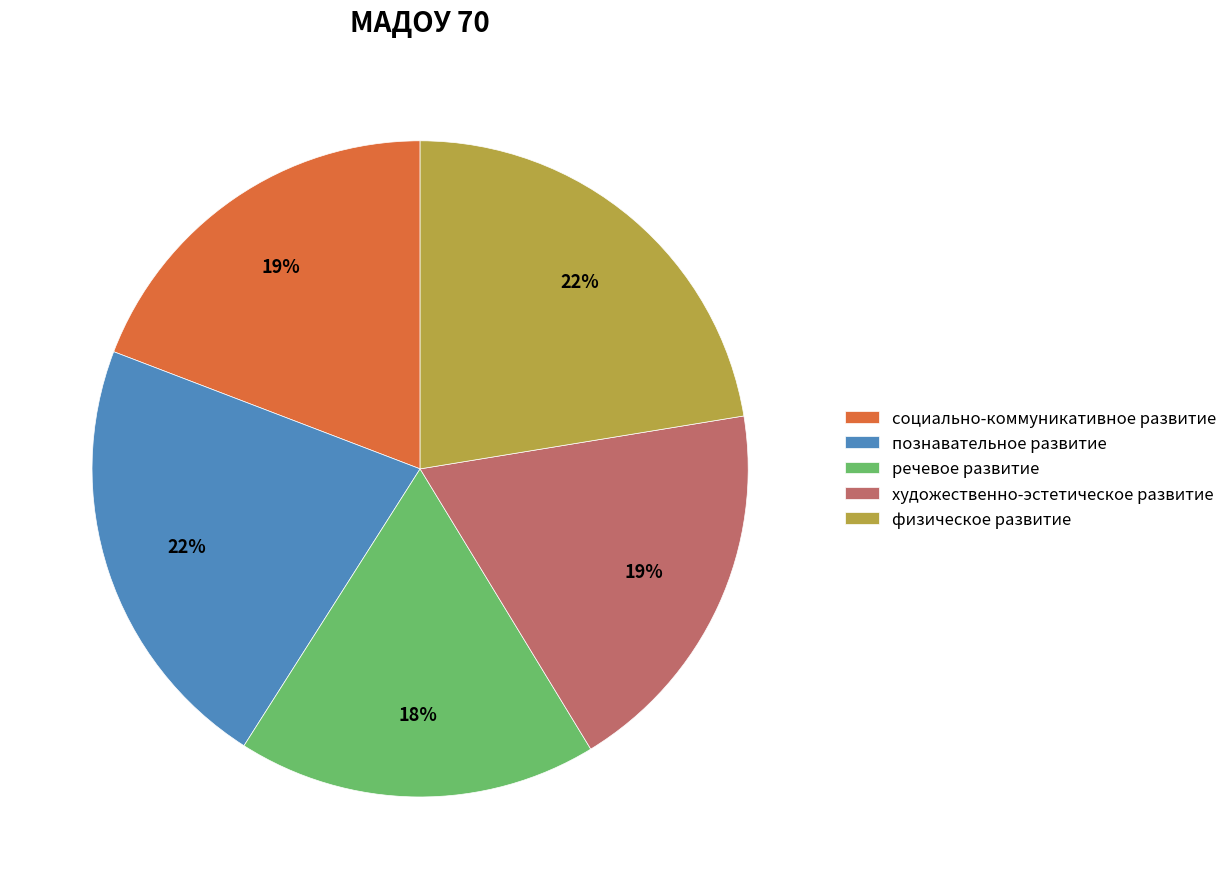

True or false: социально-коммуникативное развитие accounts for 8% of the total.

False